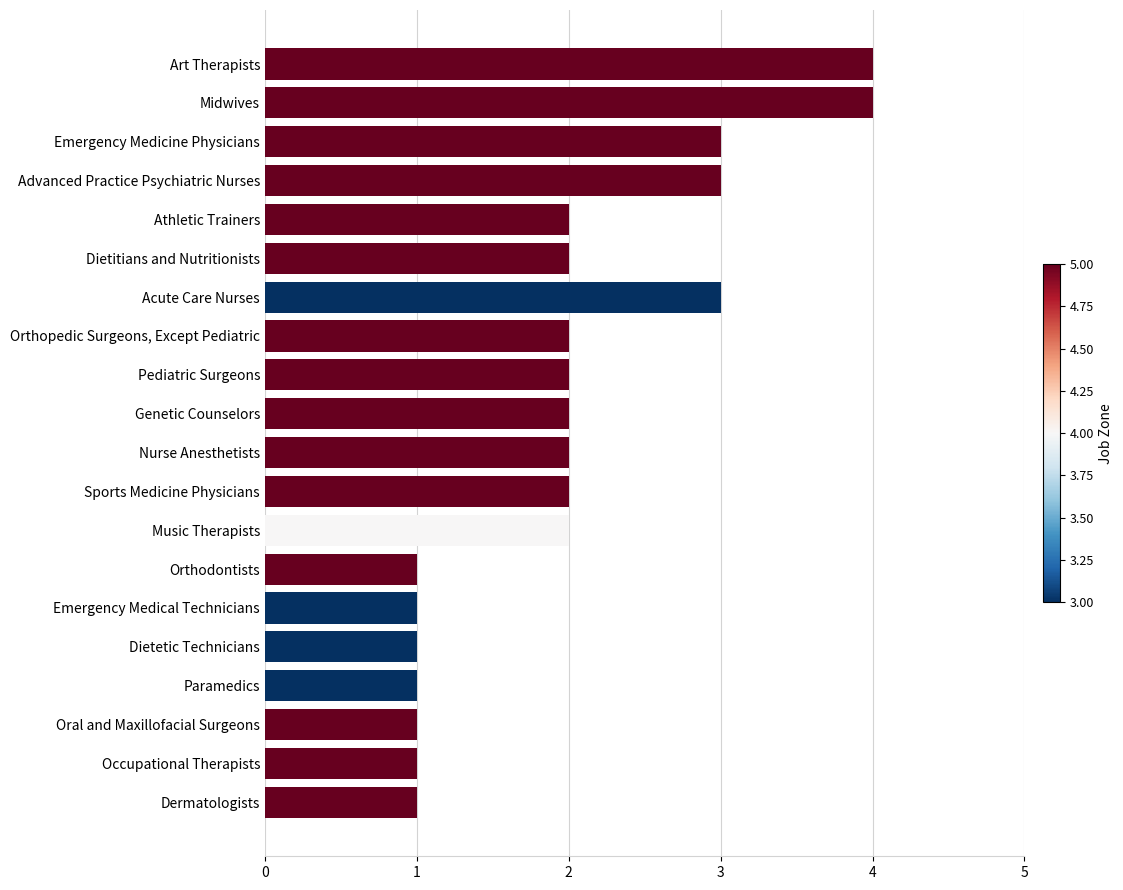

Reading bottom to top, list all the values displayed in this chart.

Dermatologists=1	Occupational Therapists=1	Oral and Maxillofacial Surgeons=1	Paramedics=1	Dietetic Technicians=1	Emergency Medical Technicians=1	Orthodontists=1	Music Therapists=2	Sports Medicine Physicians=2	Nurse Anesthetists=2	Genetic Counselors=2	Pediatric Surgeons=2	Orthopedic Surgeons, Except Pediatric=2	Acute Care Nurses=3	Dietitians and Nutritionists=2	Athletic Trainers=2	Advanced Practice Psychiatric Nurses=3	Emergency Medicine Physicians=3	Midwives=4	Art Therapists=4